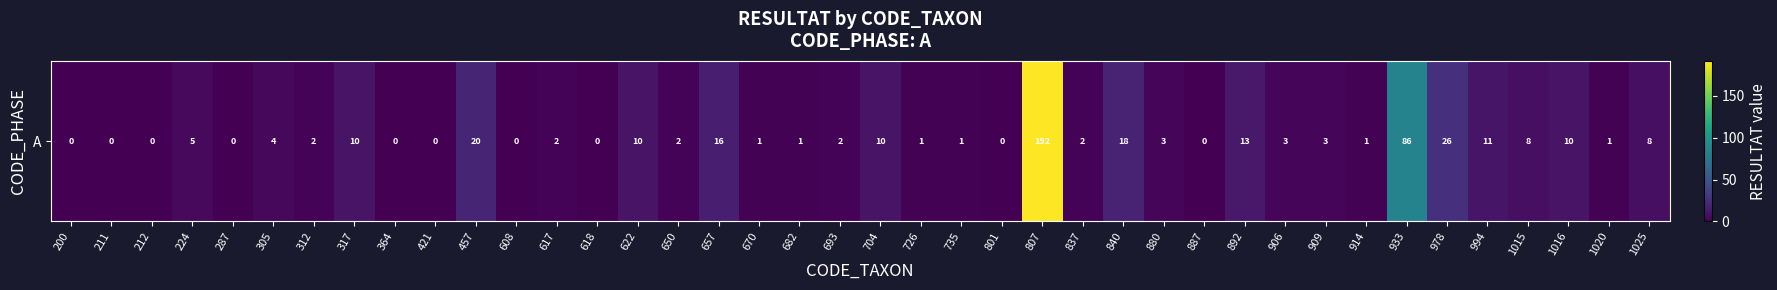

At which label does the data first exceed 2?

224